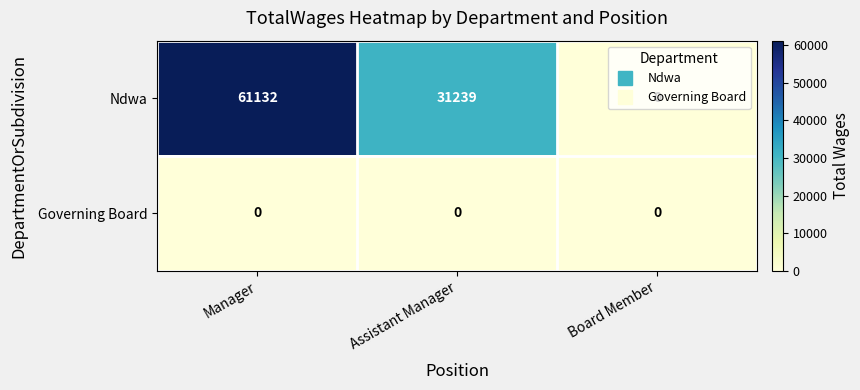

At which category is the sum across all series the highest?

Manager